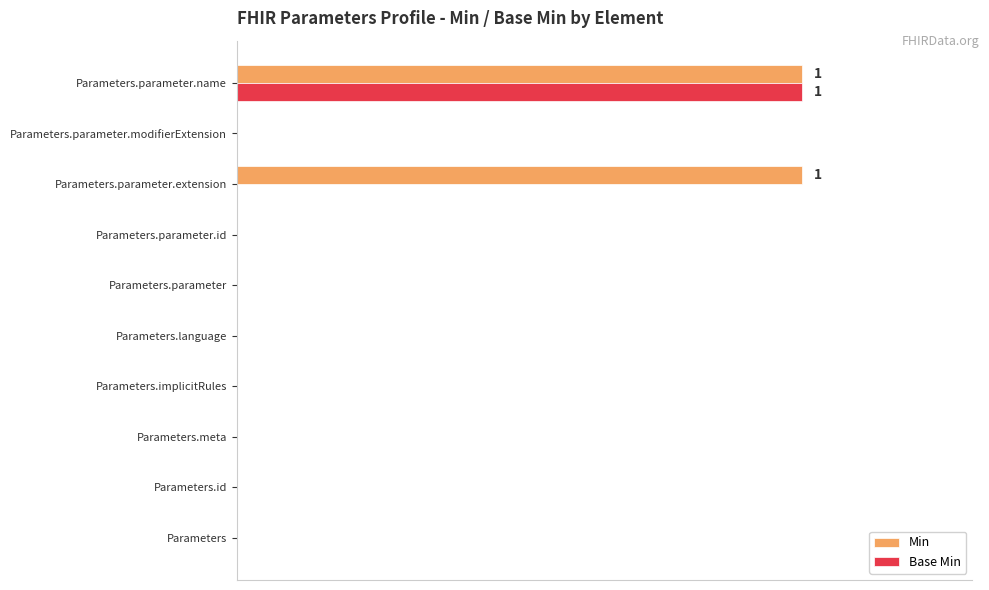

What are all the series names shown in the legend?

Min, Base Min